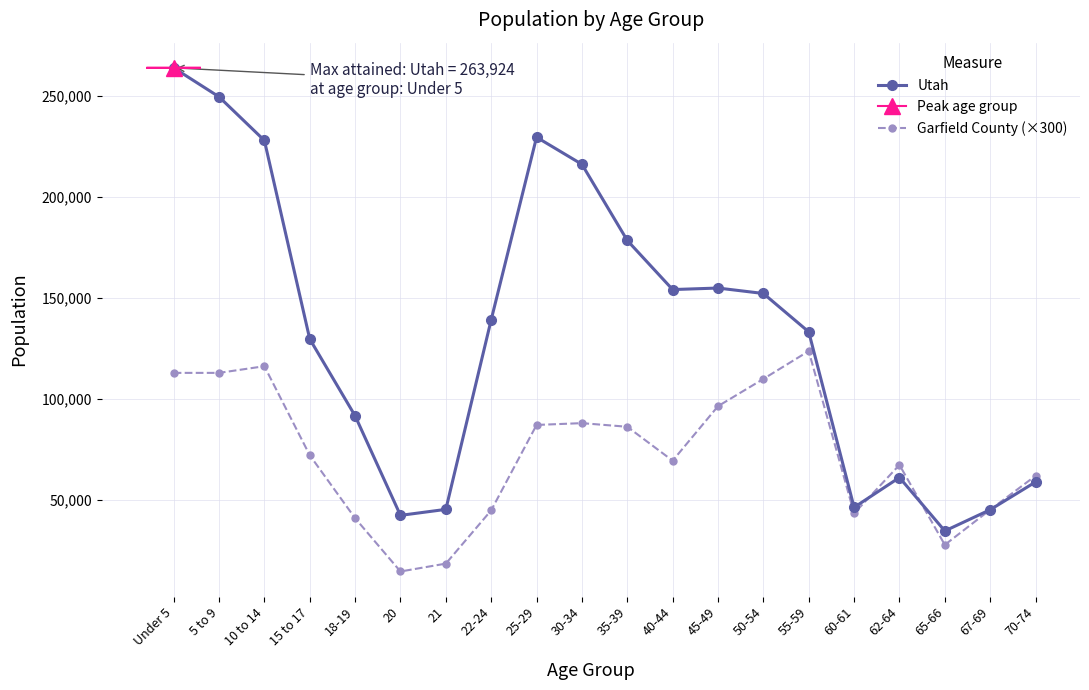

What is the label of the 20th point from the right?

Under 5